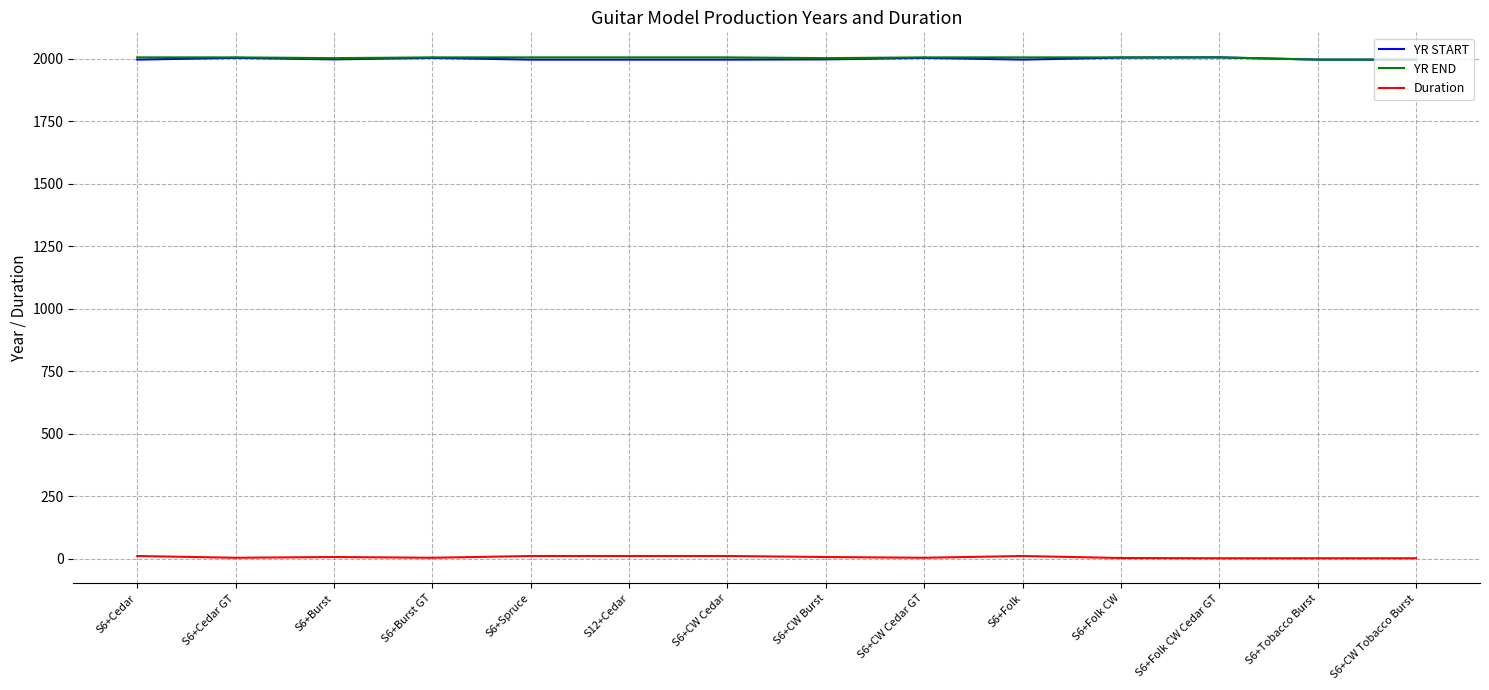

What is the maximum value shown in the chart?

2005